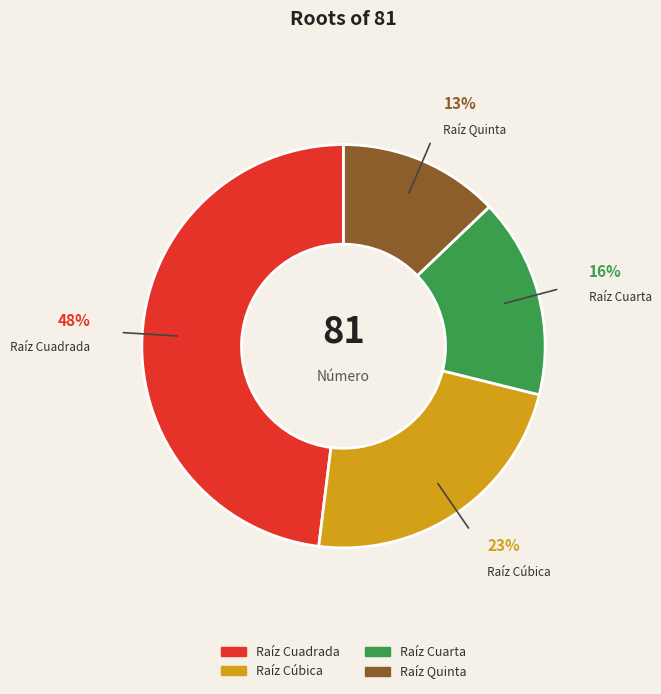

How many slices are in this pie chart?

4